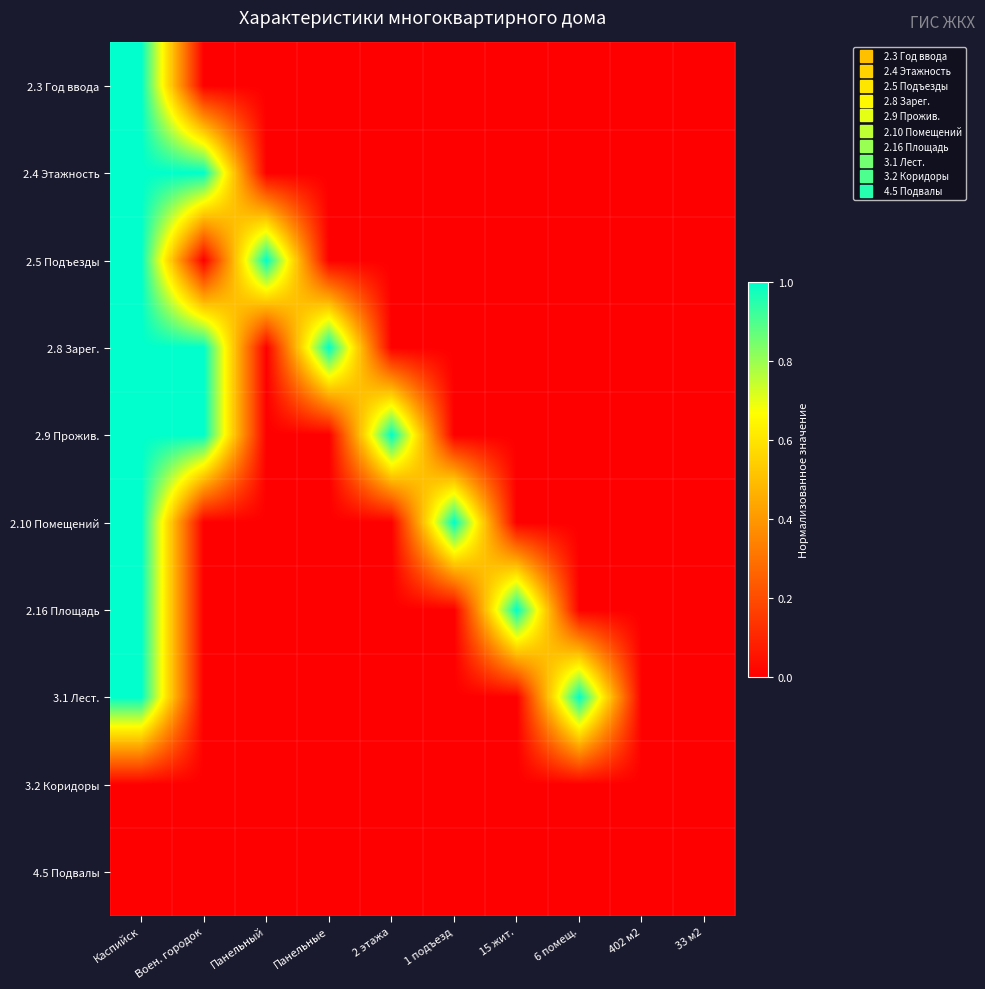

Reading left to right, list all the values displayed in this chart.

2.3 Год ввода: Каспийск=1	Воен. городок=0	Панельный=0	Панельные=0	2 этажа=0	1 подъезд=0	15 жит.=0	6 помещ.=0	402 м2=0	33 м2=0
2.4 Этажность: Каспийск=1	Воен. городок=1	Панельный=0	Панельные=0	2 этажа=0	1 подъезд=0	15 жит.=0	6 помещ.=0	402 м2=0	33 м2=0
2.5 Подъезды: Каспийск=1	Воен. городок=0	Панельный=1	Панельные=0	2 этажа=0	1 подъезд=0	15 жит.=0	6 помещ.=0	402 м2=0	33 м2=0
2.8 Зарег.: Каспийск=1	Воен. городок=1	Панельный=0	Панельные=1	2 этажа=0	1 подъезд=0	15 жит.=0	6 помещ.=0	402 м2=0	33 м2=0
2.9 Прожив.: Каспийск=1	Воен. городок=1	Панельный=0	Панельные=0	2 этажа=1	1 подъезд=0	15 жит.=0	6 помещ.=0	402 м2=0	33 м2=0
2.10 Помещений: Каспийск=1	Воен. городок=0	Панельный=0	Панельные=0	2 этажа=0	1 подъезд=1	15 жит.=0	6 помещ.=0	402 м2=0	33 м2=0
2.16 Площадь: Каспийск=1	Воен. городок=0	Панельный=0	Панельные=0	2 этажа=0	1 подъезд=0	15 жит.=1	6 помещ.=0	402 м2=0	33 м2=0
3.1 Лест.: Каспийск=1	Воен. городок=0	Панельный=0	Панельные=0	2 этажа=0	1 подъезд=0	15 жит.=0	6 помещ.=1	402 м2=0	33 м2=0
3.2 Коридоры: Каспийск=0	Воен. городок=0	Панельный=0	Панельные=0	2 этажа=0	1 подъезд=0	15 жит.=0	6 помещ.=0	402 м2=0	33 м2=0
4.5 Подвалы: Каспийск=0	Воен. городок=0	Панельный=0	Панельные=0	2 этажа=0	1 подъезд=0	15 жит.=0	6 помещ.=0	402 м2=0	33 м2=0